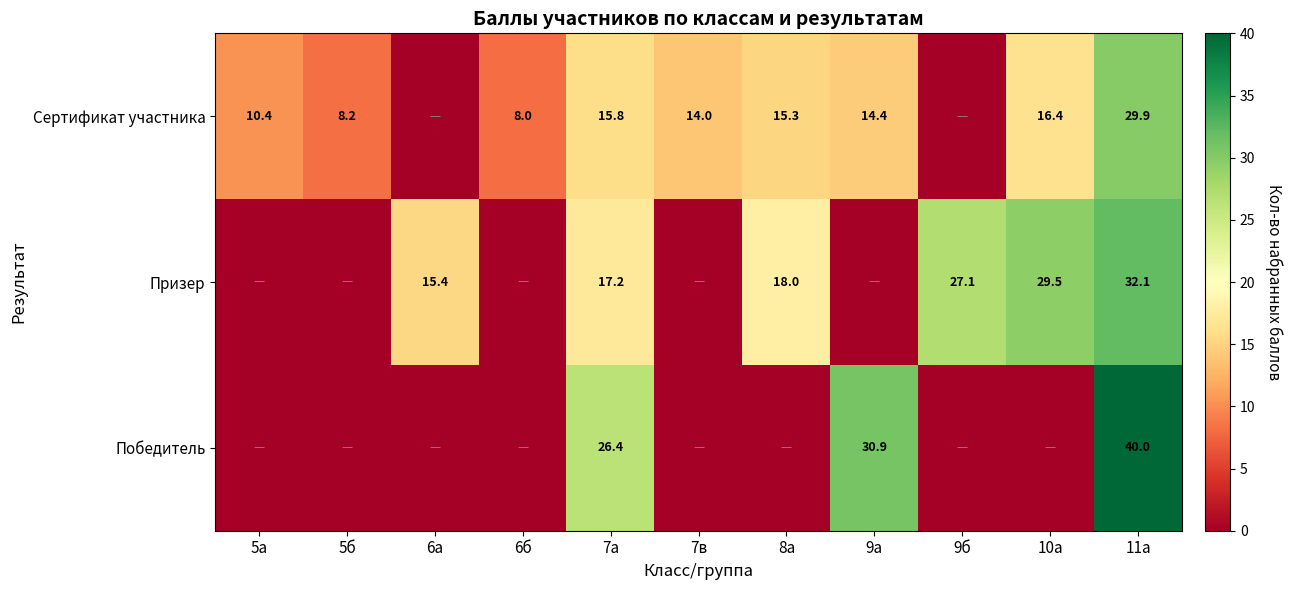

What is the total value across all series at 11а?

102.0